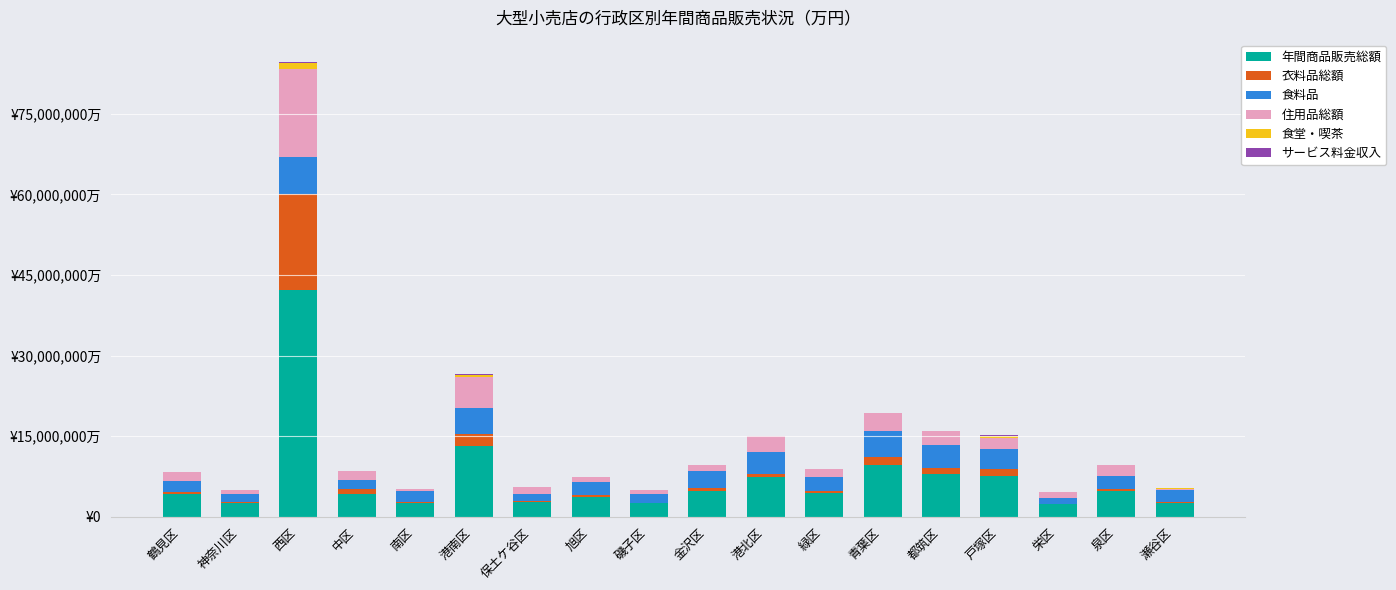

Is it true that 年間商品販売総額 equals 2521664 at 磯子区?

True